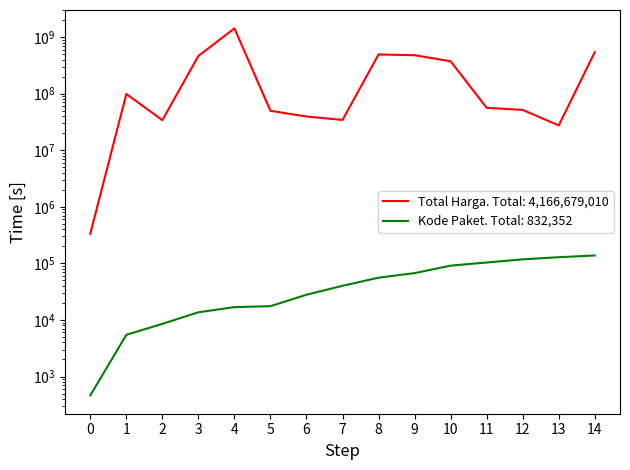

At 13, list the series in order from largest to smallest.

Total Harga, Kode Paket